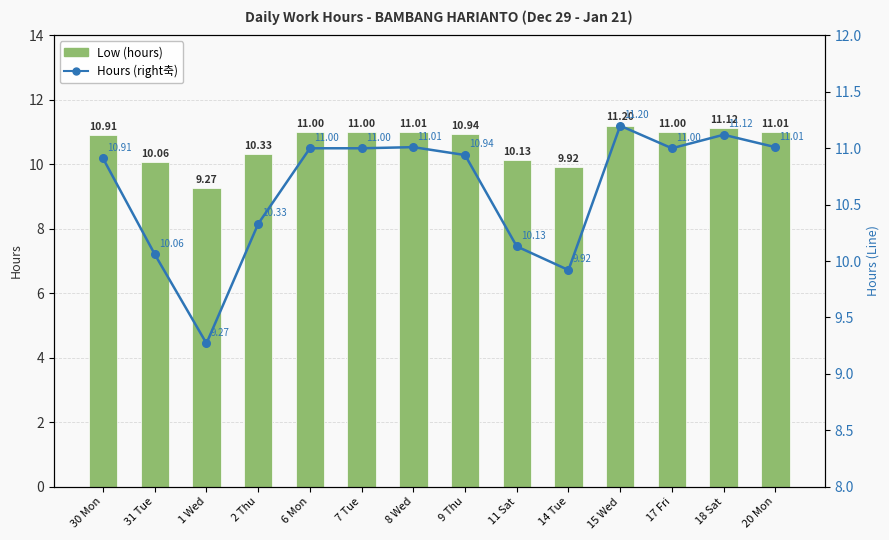

Which series has the widest spread of values?

Low (hours)